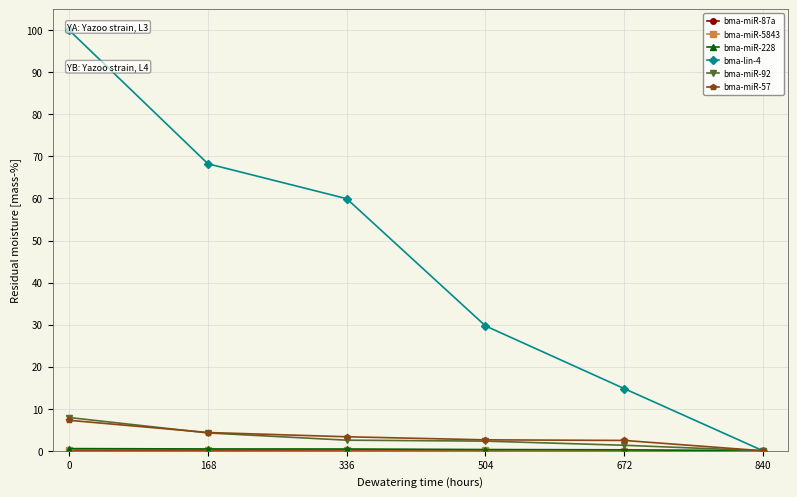

What is the value of the bma-miR-92 point at the 5th from the left?

1.3